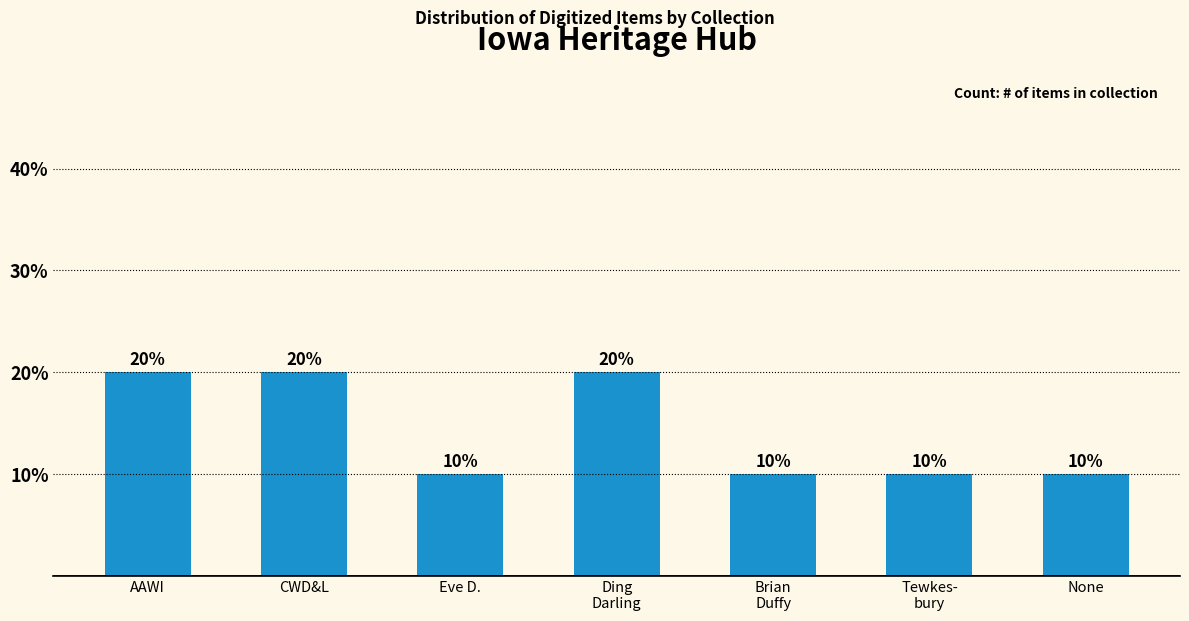

Count the number of values greater than 10.

3